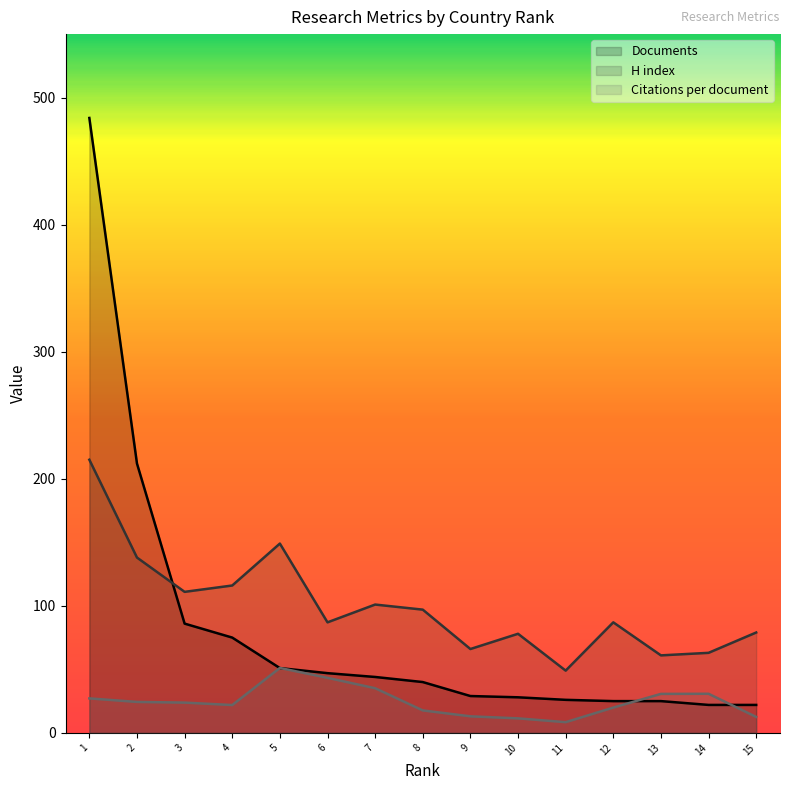

At which category is the sum across all series the highest?

1